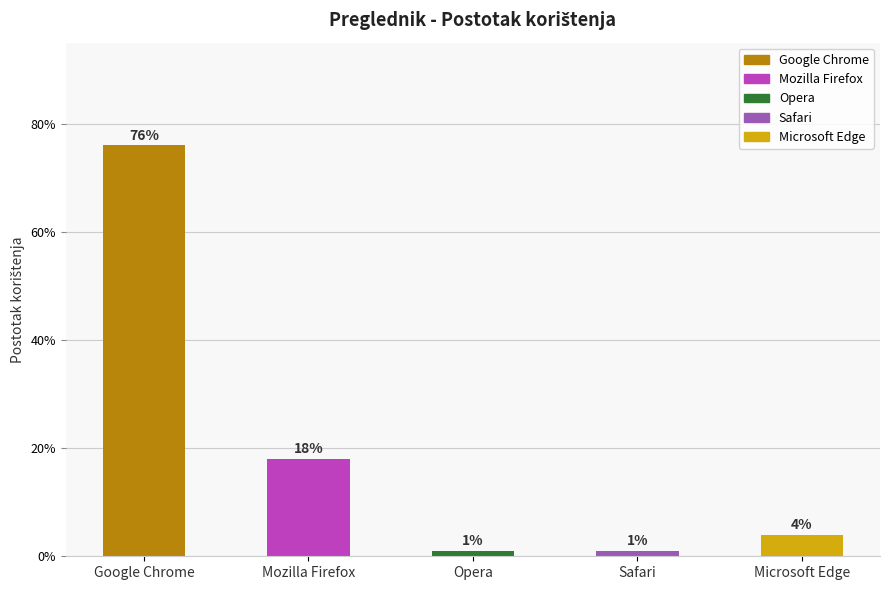

The chart shows a value of 0.5 at Google Chrome. True or false?

False